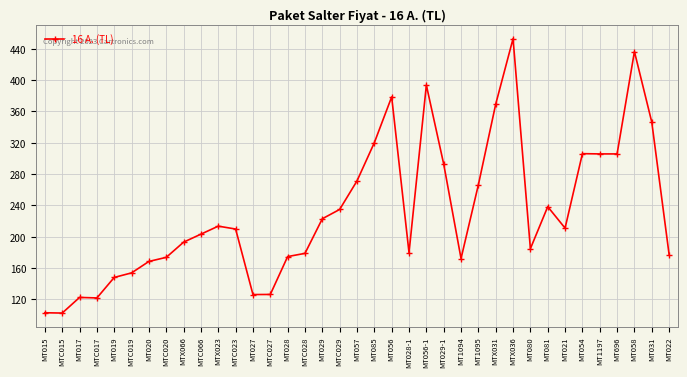

How many lines are shown in the chart?

1